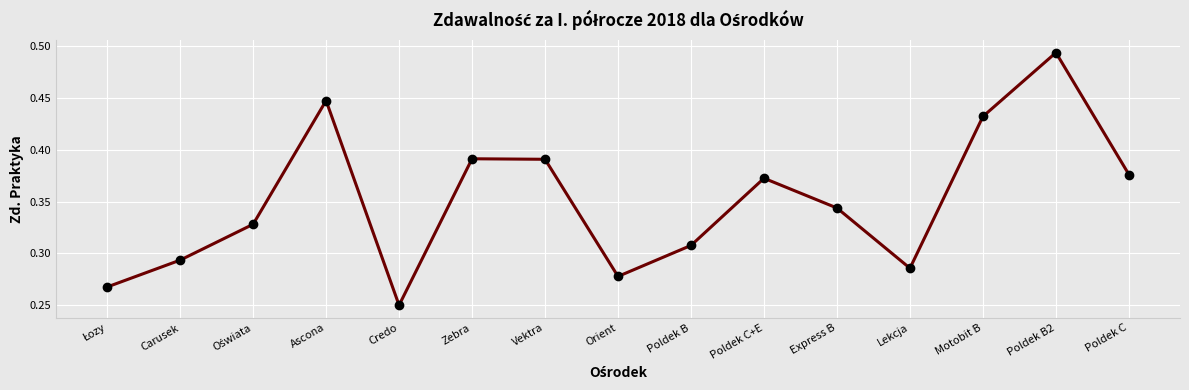

What is the label of the 7th point from the right?

Poldek B